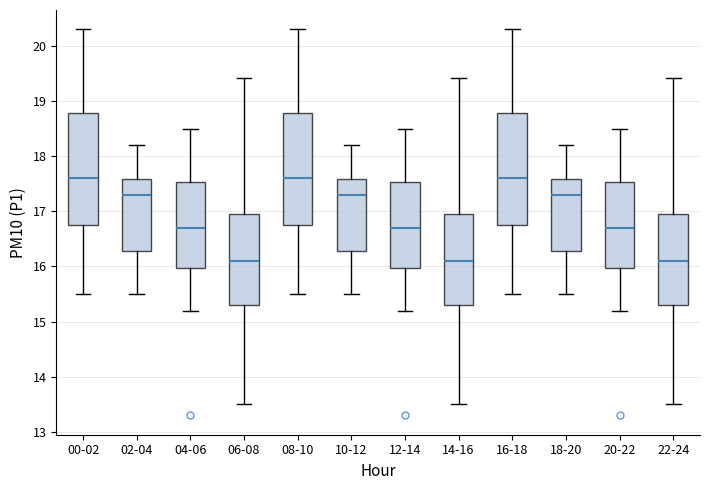

Where does the median line of the box for 08-10 sit on the y-axis? The values are not printed on the chart, so give them approximately, as read against the axis.

17.6